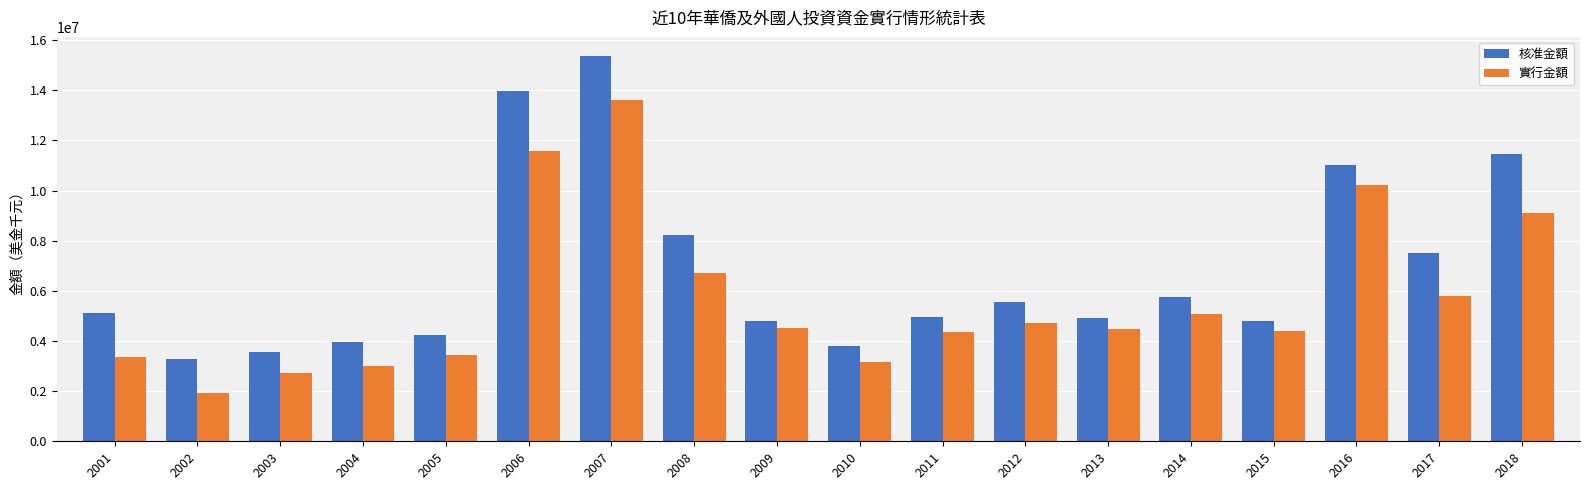

What is the spread (max minus min) of values at 2004?

968791.0